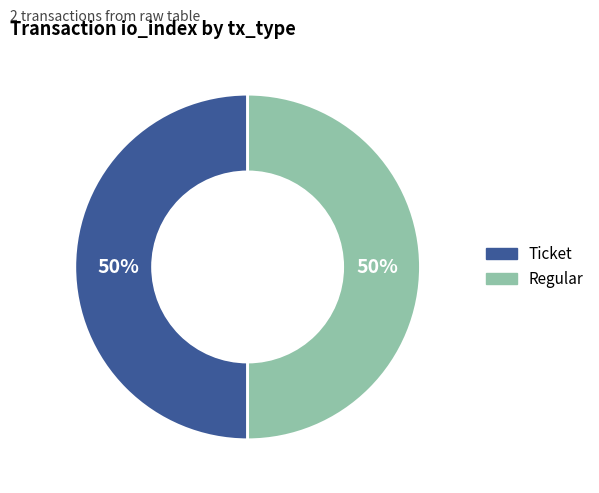

To the nearest percent, what percentage of the pie is Ticket?

50%